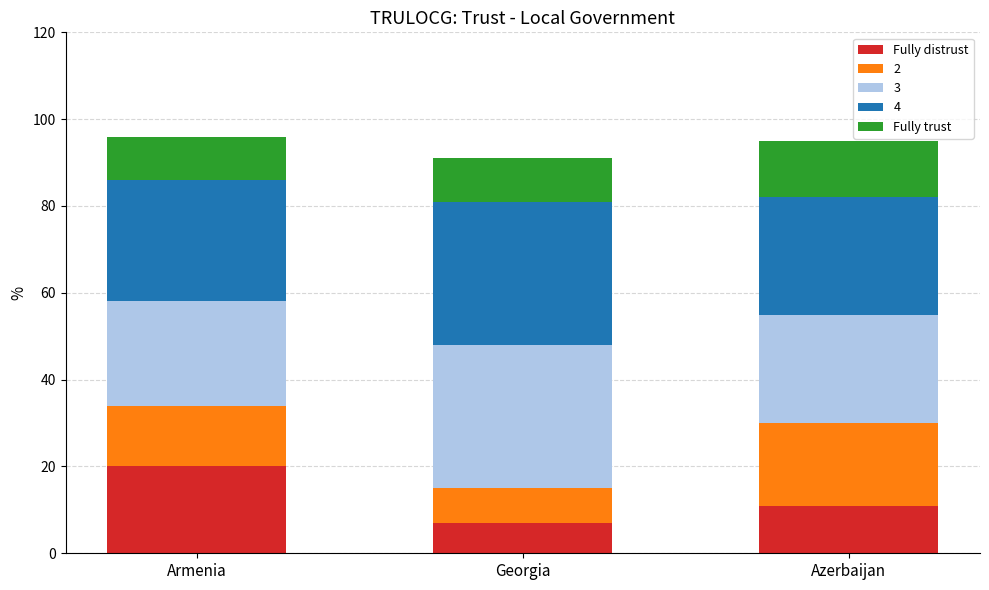

Which category has the highest value in the Fully distrust series?

Armenia